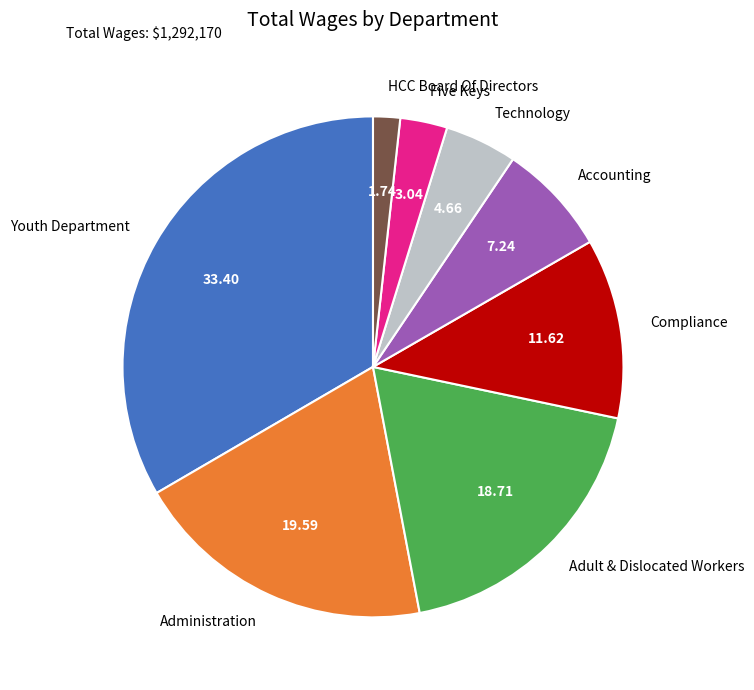

How many segments does this pie chart have?

8